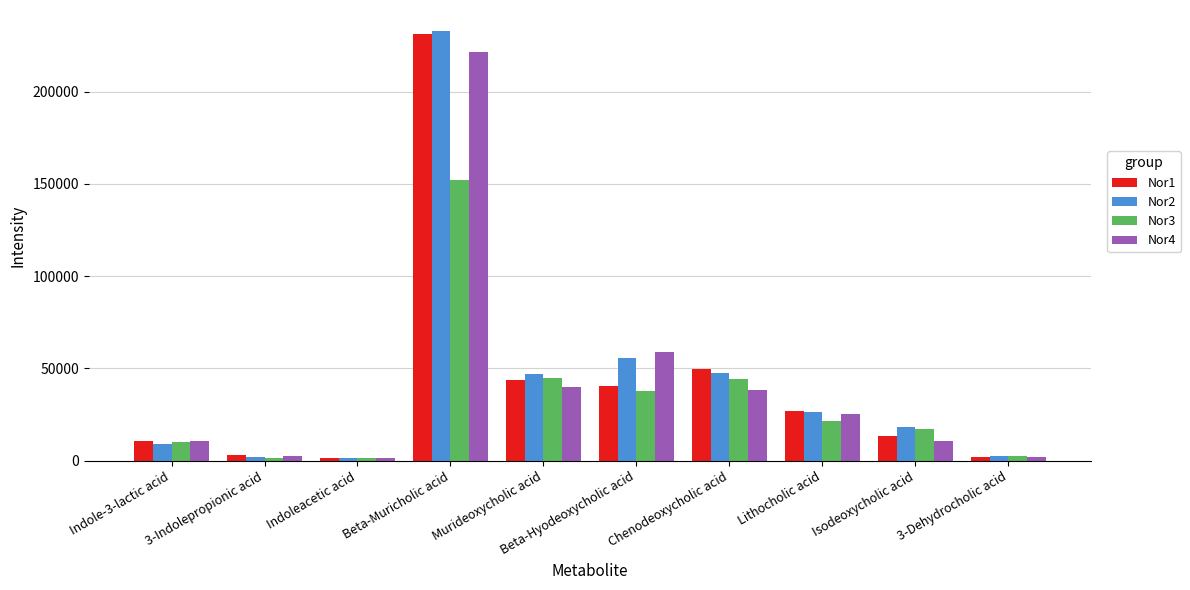

What is the highest value of the Nor2 series?

232551.3